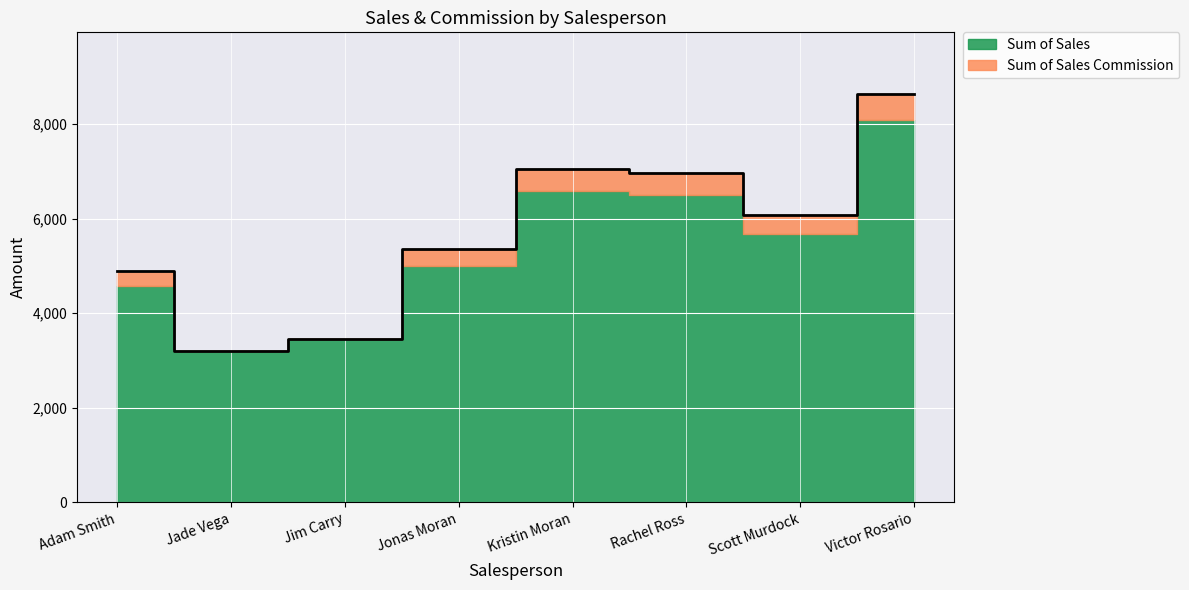

What is the change in value from Jonas Moran to Kristin Moran?

+1701.3